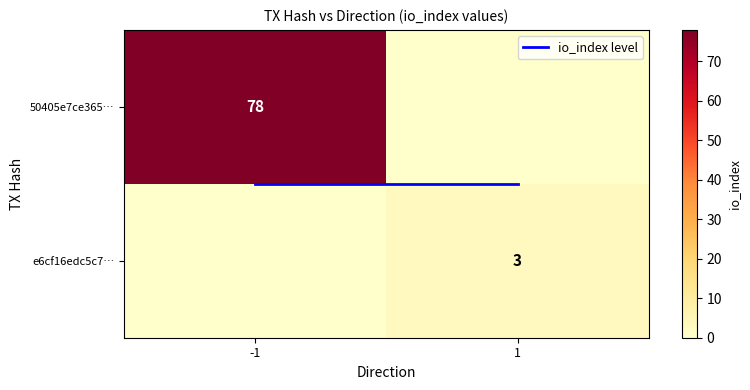

What is the sum of all 50405e7ce365… values?

78.0